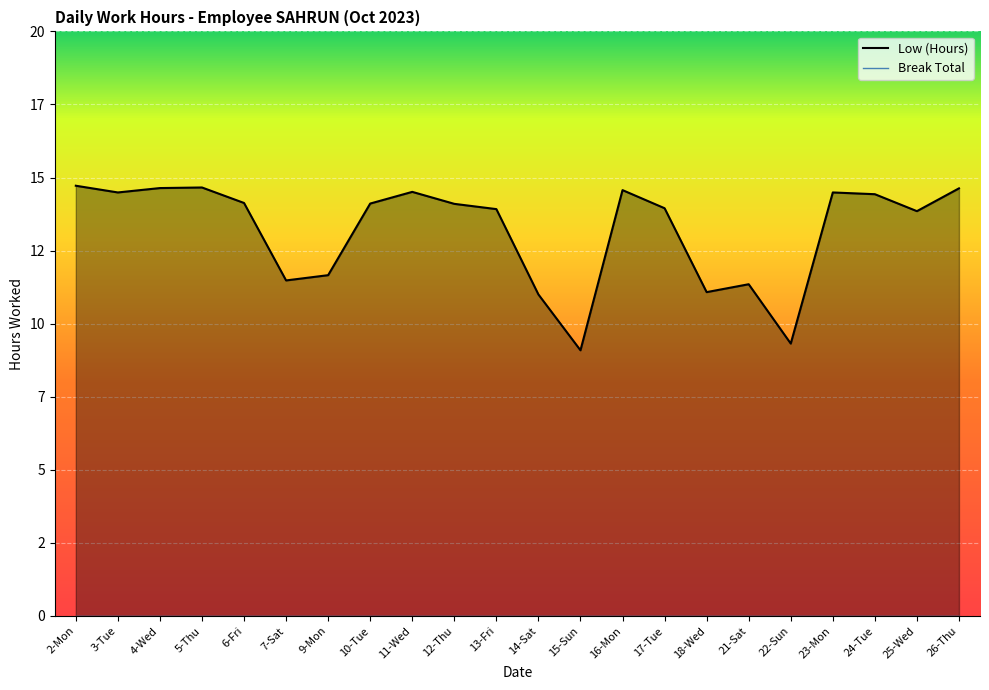

Which label corresponds to the smallest value in the chart?

15-Sun